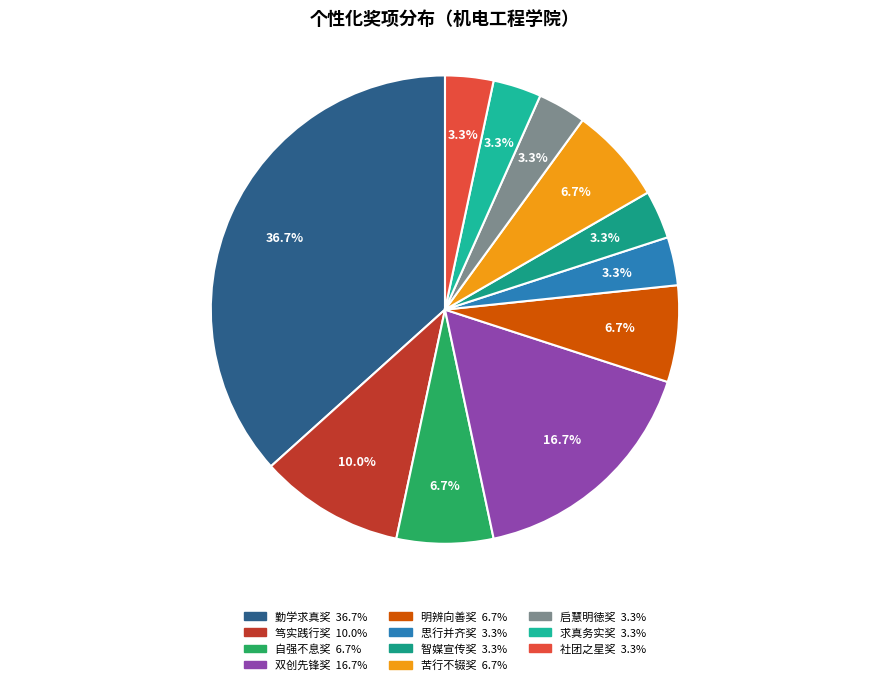

Combined, do 智媒宣传奖 and 双创先锋奖 account for over 50%?

No